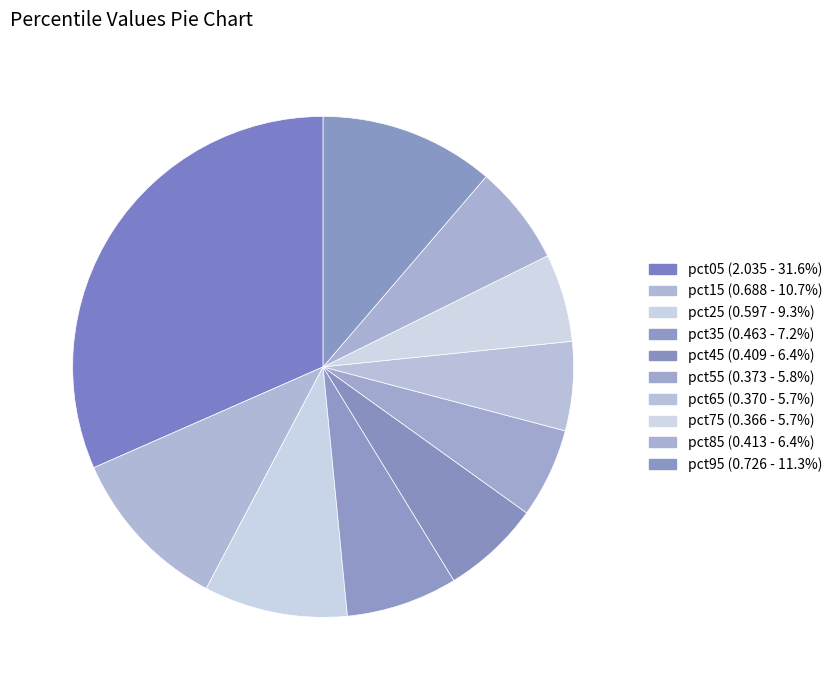

How many segments does this pie chart have?

10